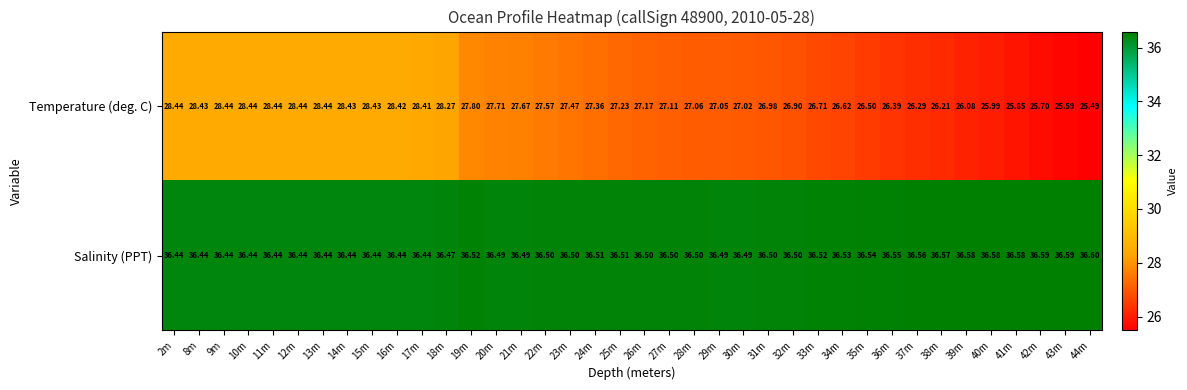

List the series in order of their overall mean, lowest first.

Temperature (deg. C), Salinity (PPT)